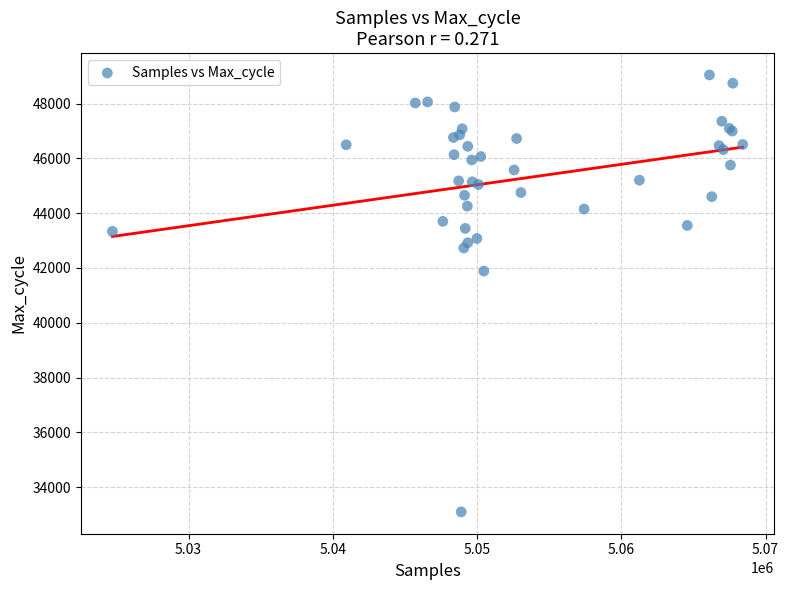

What Y value in the scatter plot is closest to 41071?

41889